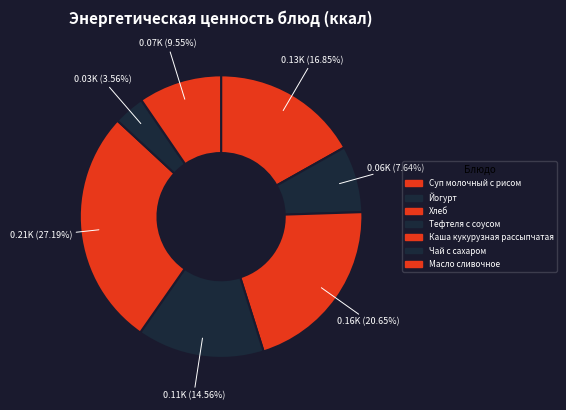

Rank the categories by value from highest to lowest.

Каша кукурузная рассыпчатая, Хлеб, Суп молочный с рисом, Тефтеля с соусом, Масло сливочное, Йогурт, Чай с сахаром